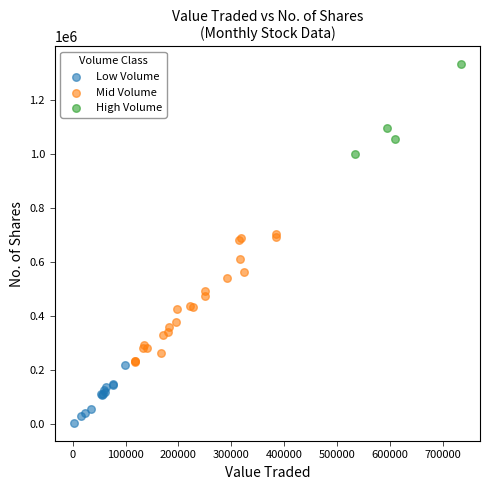

Which series has the largest Y range (max minus min)?

Mid Volume